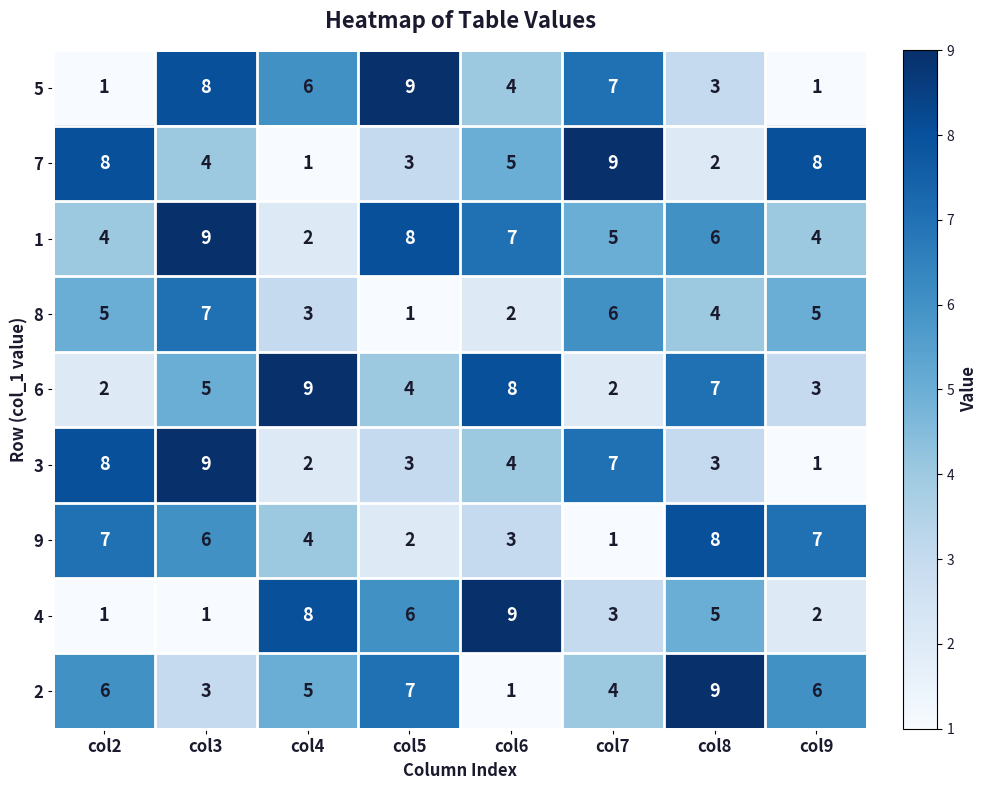

What is the greatest value displayed?

9